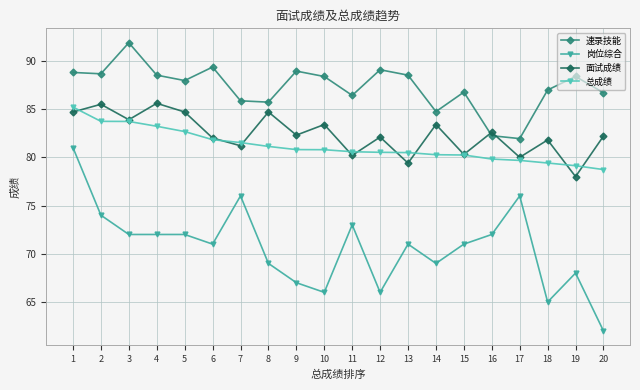

How many distinct data groups are displayed?

4